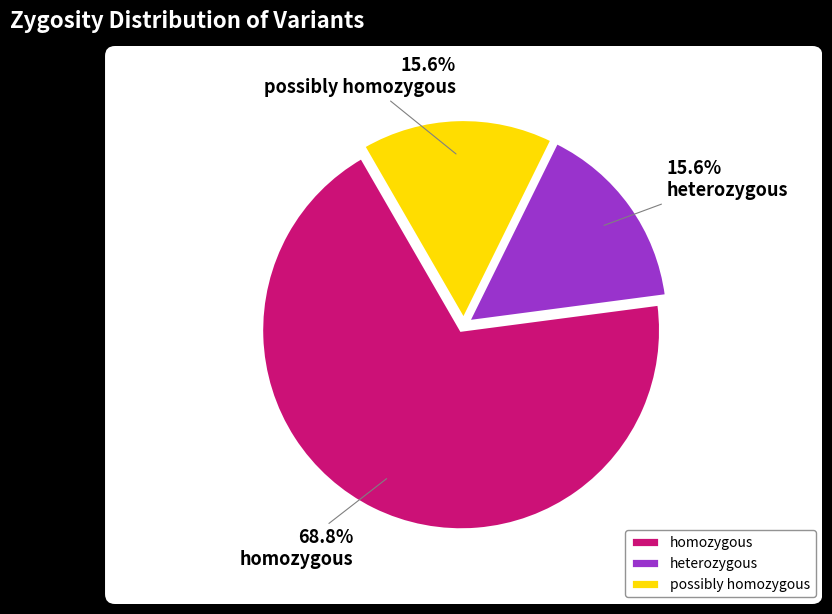

Count the number of slices in the pie.

3